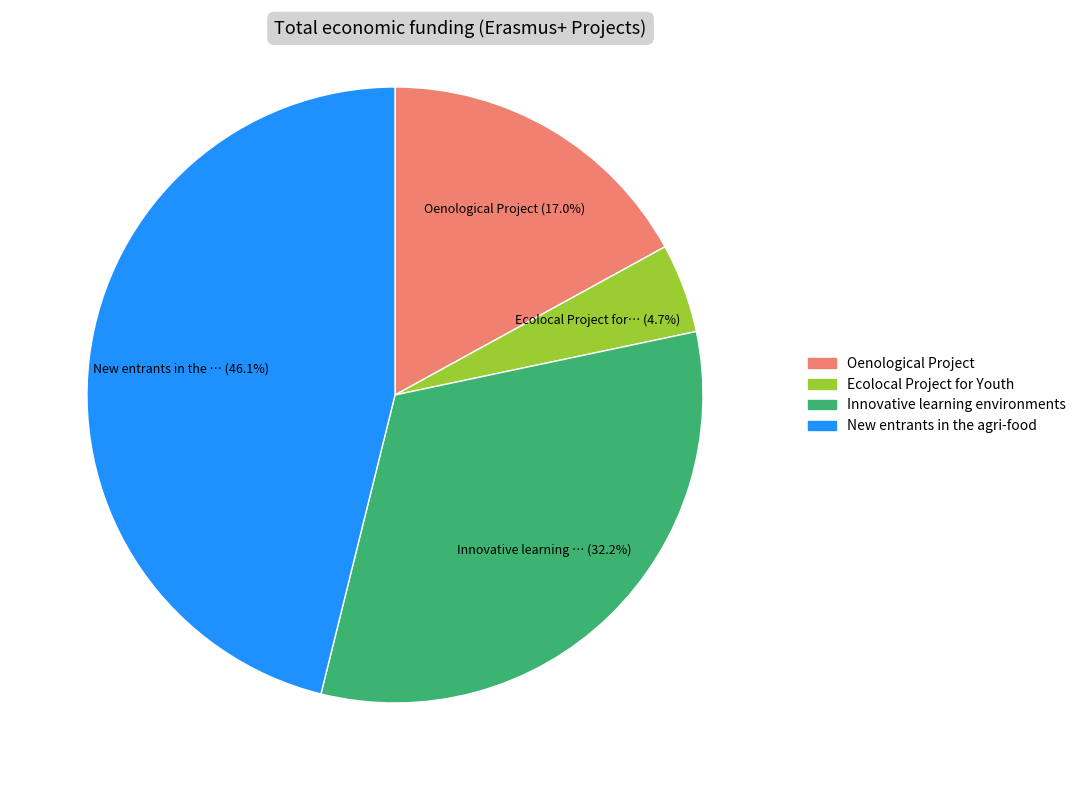

Between Ecolocal Project for Youth and New entrants in the agri-food, which is larger?

New entrants in the agri-food